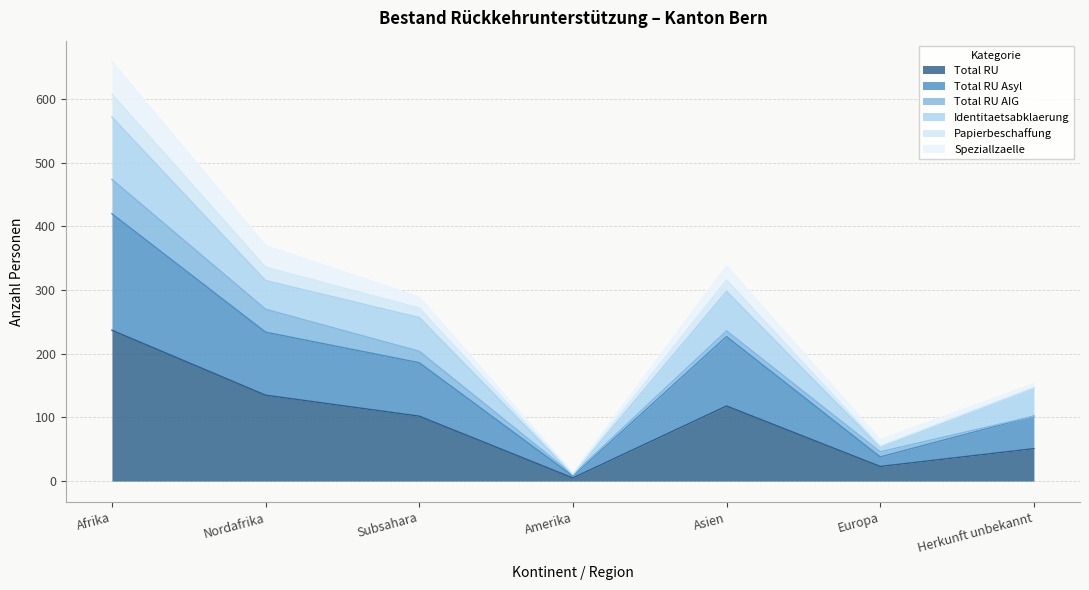

Which category has the highest value in the Total RU series?

Afrika